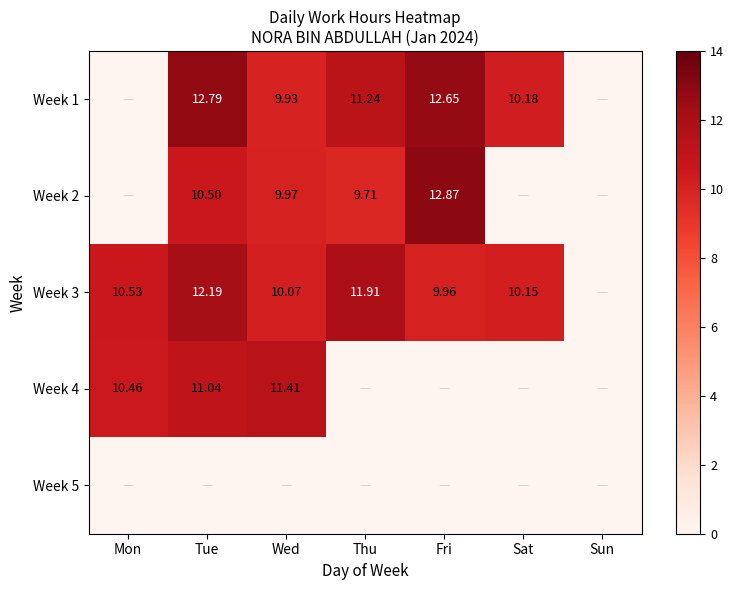

What is the total value across all series at Tue?

46.5